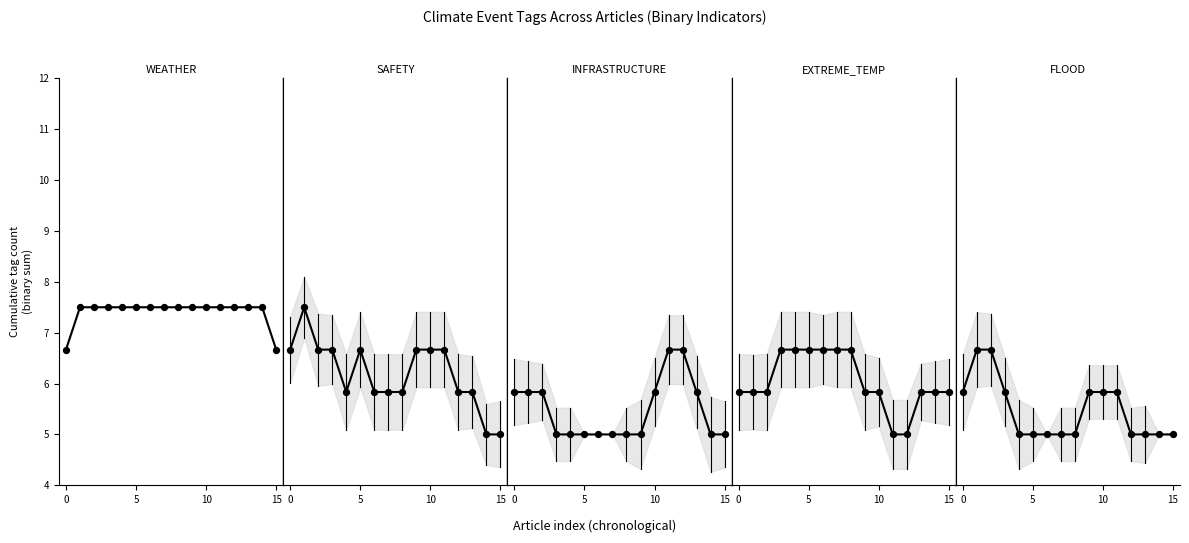

Is the value of INFRASTRUCTURE at 14 greater than the value of FLOOD at 15?

No